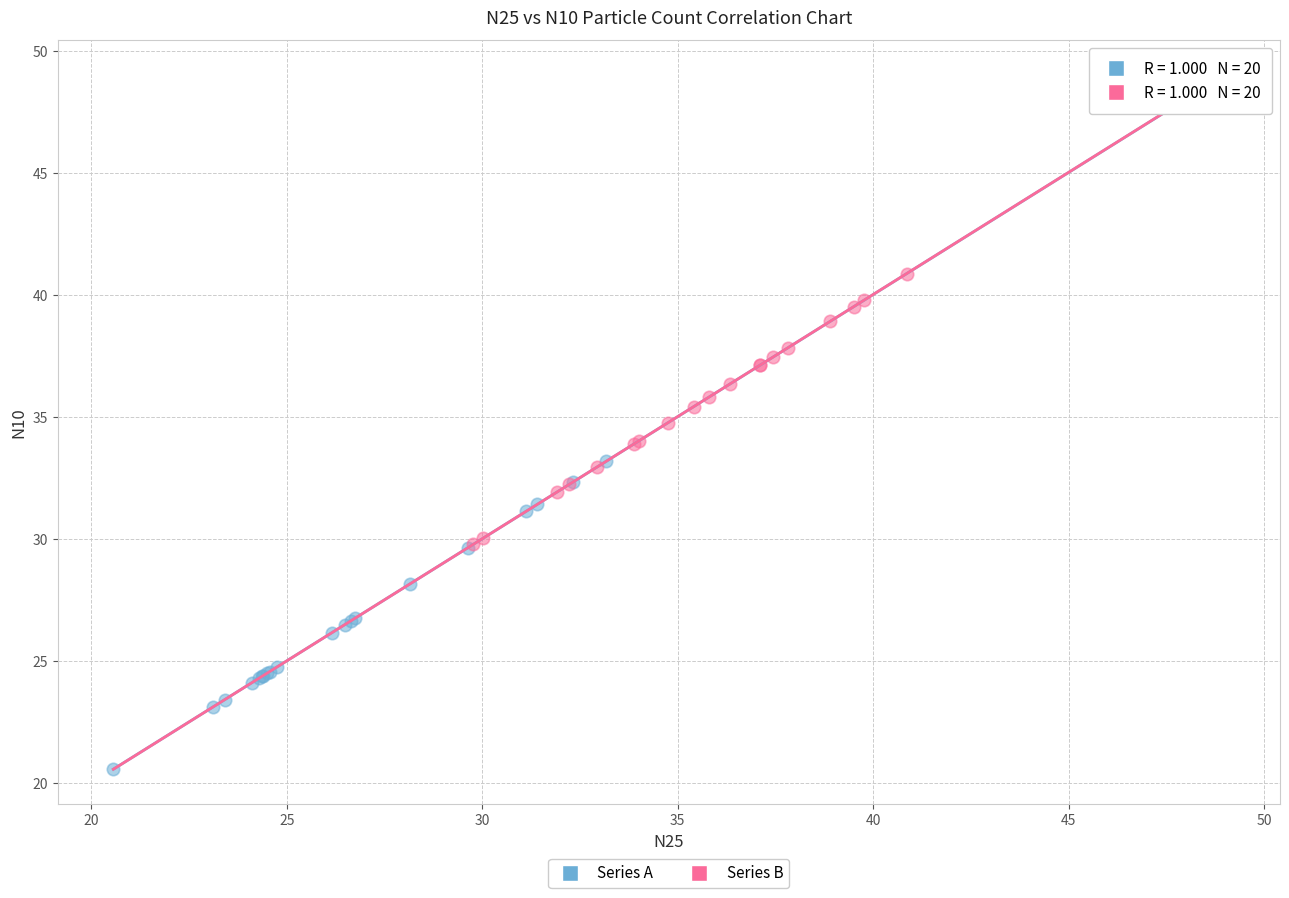

What are all the series names shown in the legend?

Series A, Series B